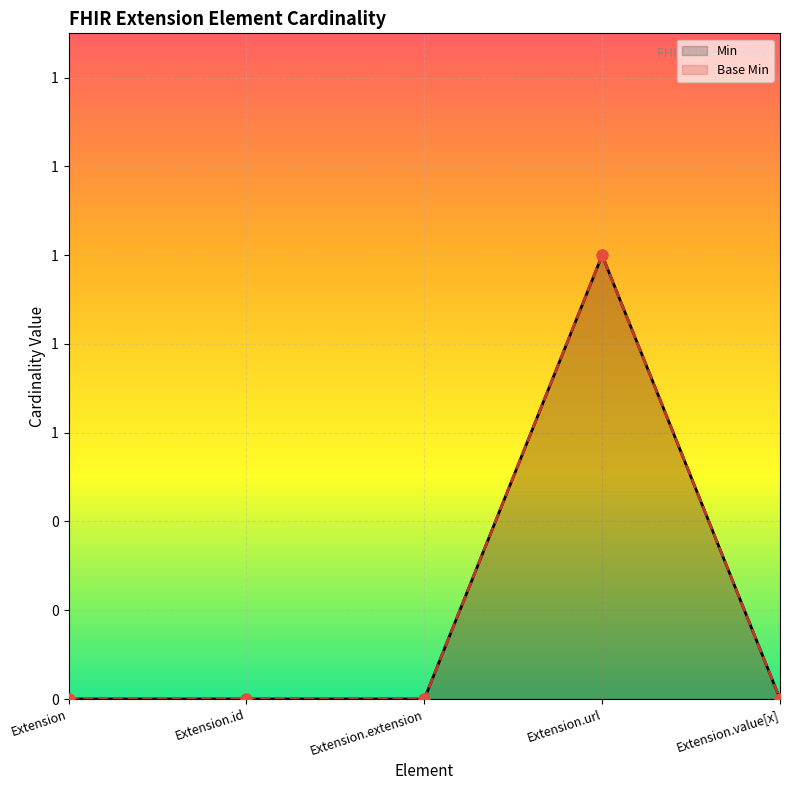

Is the value of Base Min at Extension.url greater than the value of Min at Extension.value[x]?

Yes